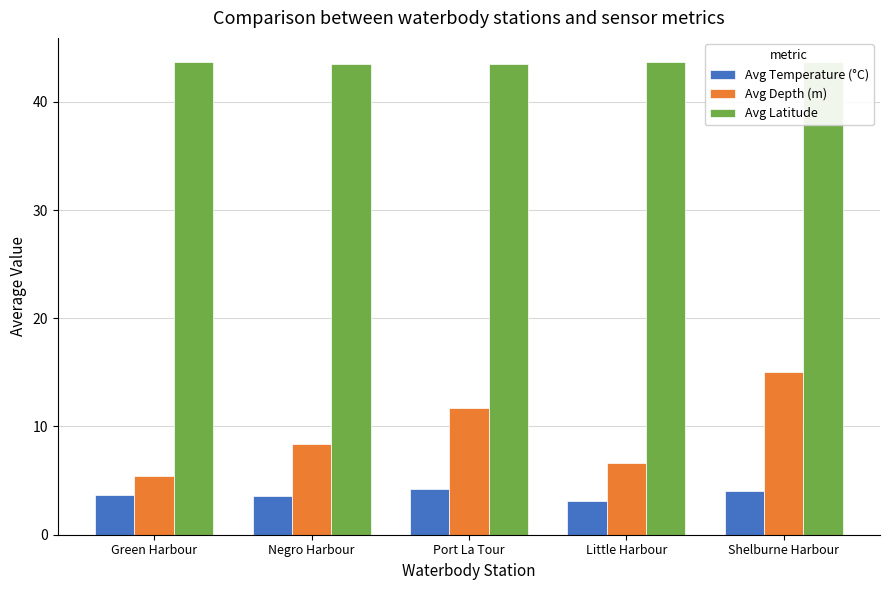

Which series has the widest spread of values?

Avg Depth (m)